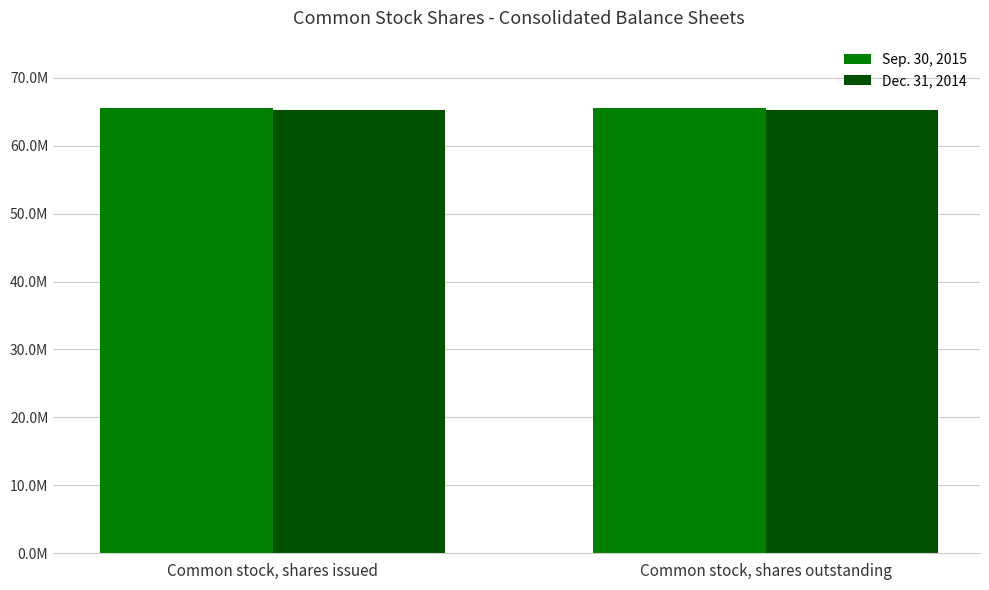

At which label does Dec. 31, 2014 reach its peak?

Common stock, shares issued